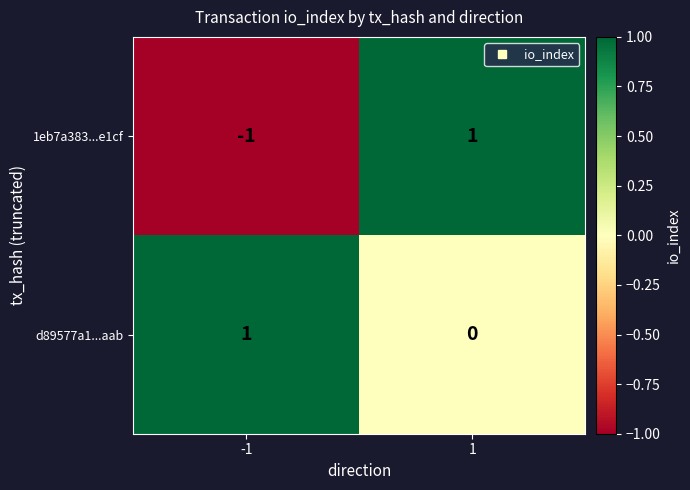

Is the value of d89577a1...aab at -1 greater than the value of 1eb7a383...e1cf at -1?

Yes